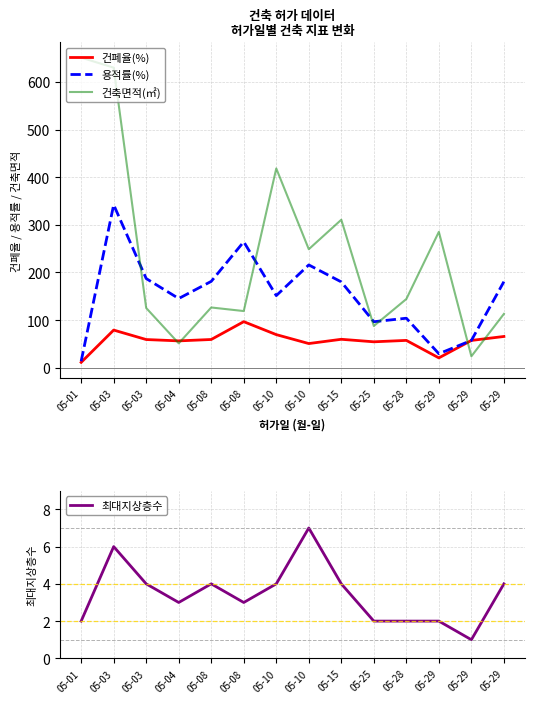

How many lines are shown in the chart?

4